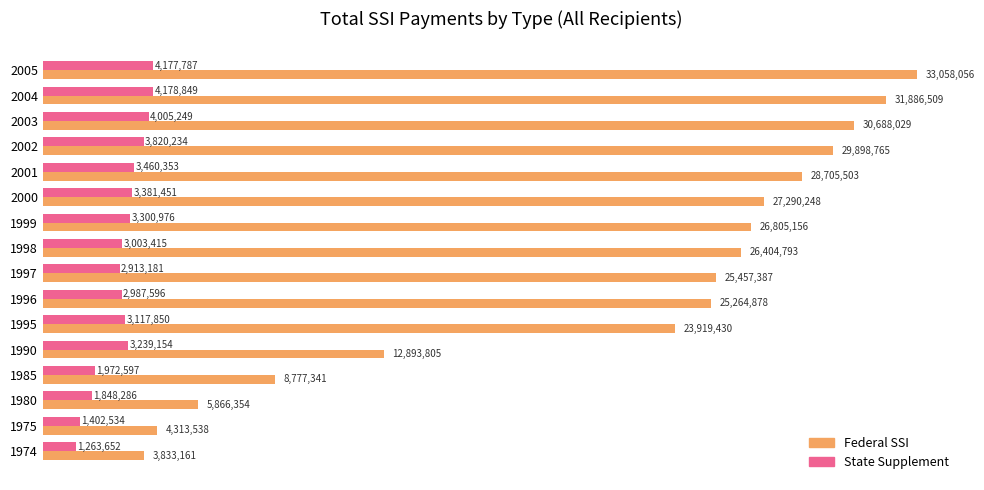

What are all the series names shown in the legend?

Federal SSI, State Supplement